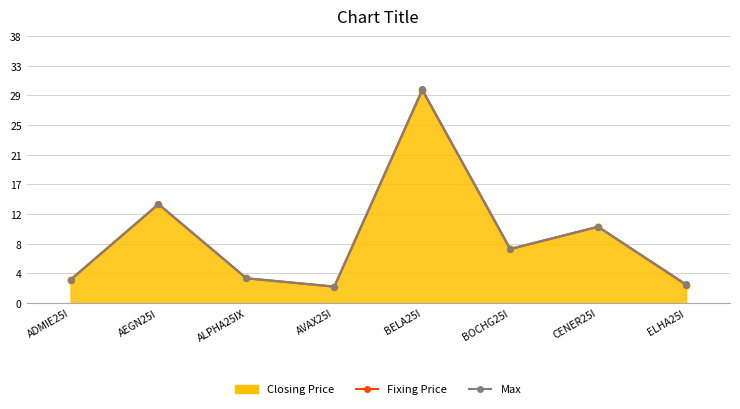

Between AEGN25I and BOCHG25I, which is larger?

AEGN25I